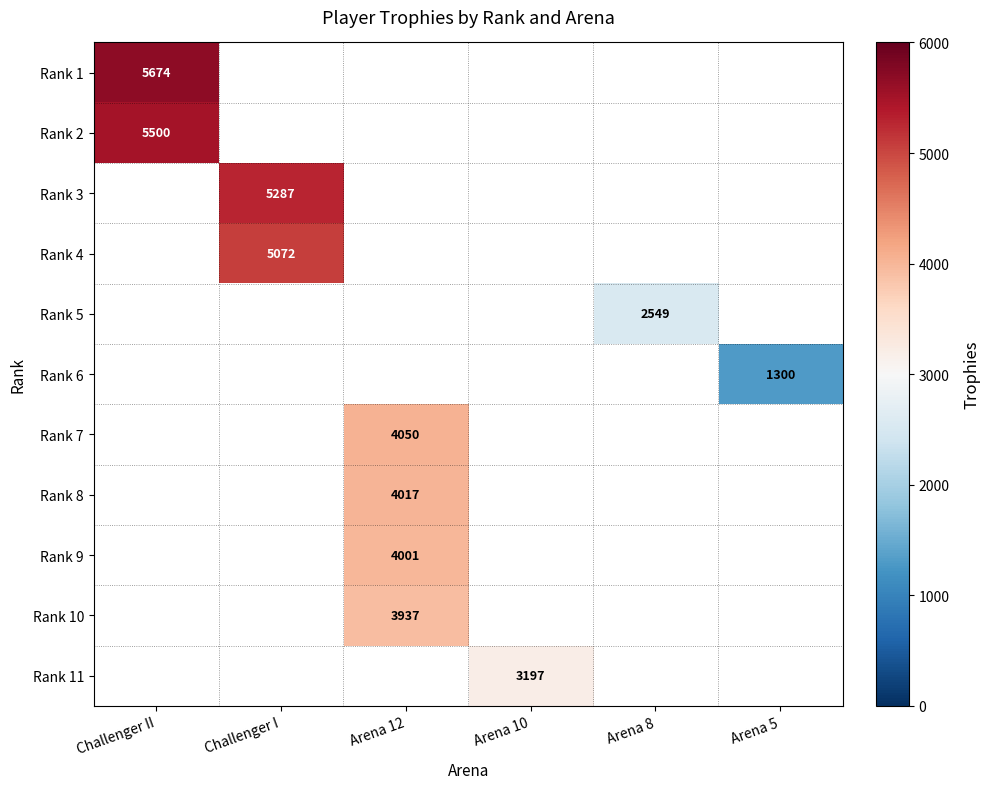

The value of Rank 1 at Challenger II is 5674. True or false?

True